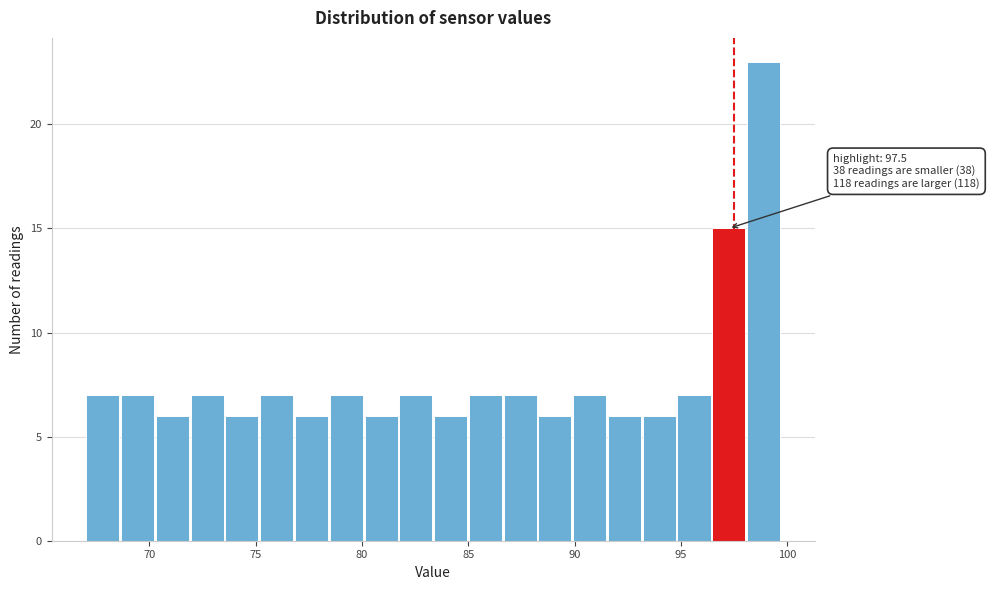

Read against the x-axis, roughly where is the centre of the tallest bar?

99.0